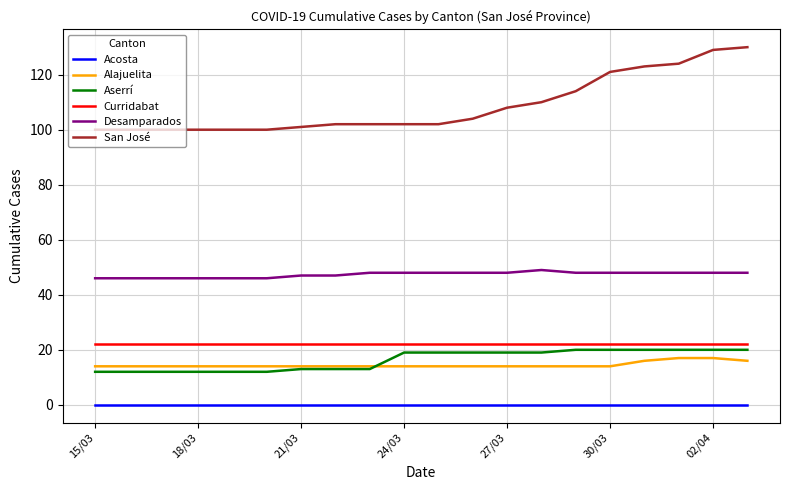

What is the greatest value displayed?

130